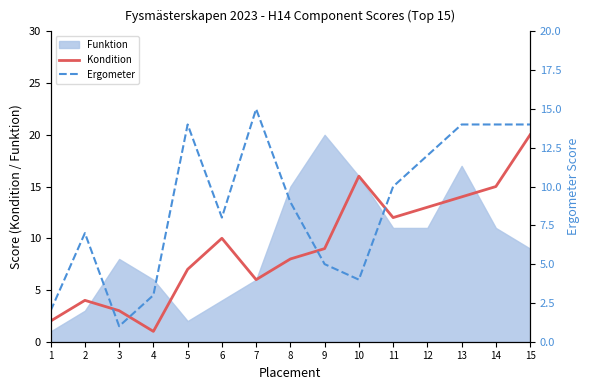

What is the maximum value shown in the chart?

20